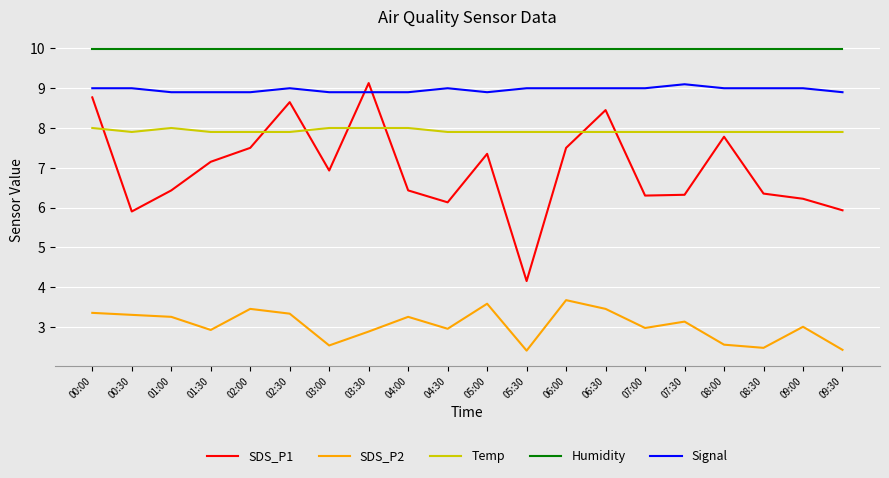

Which series has the largest total across all categories?

Humidity